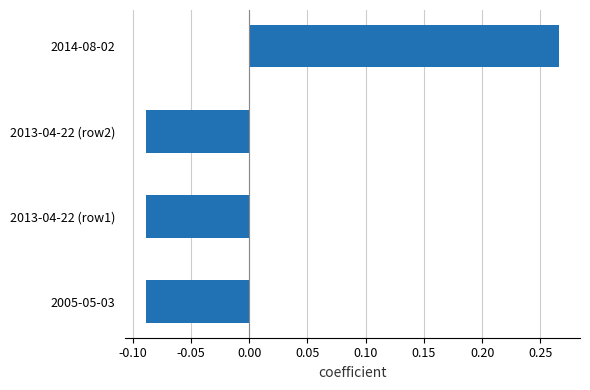

What is the difference between the maximum and minimum values?

0.4